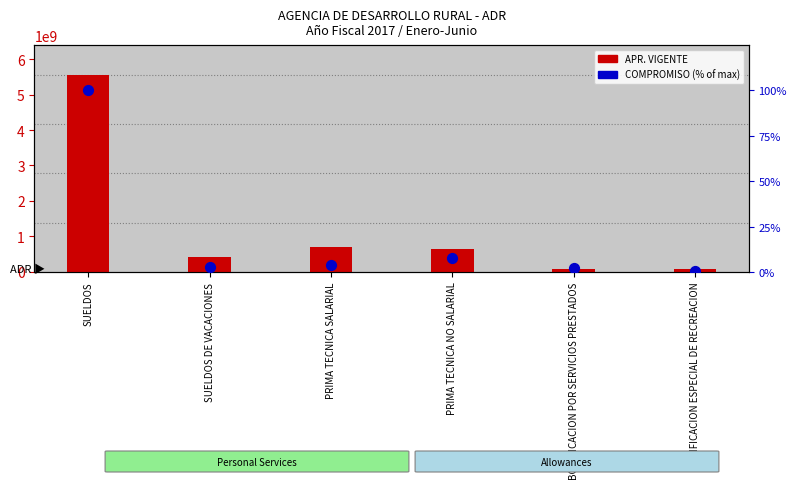

Which series reaches the minimum Y coordinate?

COMPROMISO (% of max)